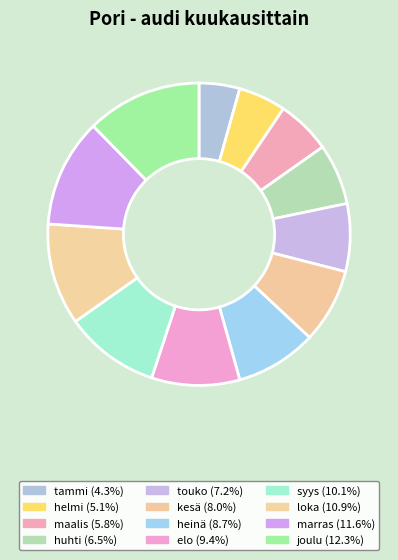

What is the smallest slice in the pie chart?

tammi